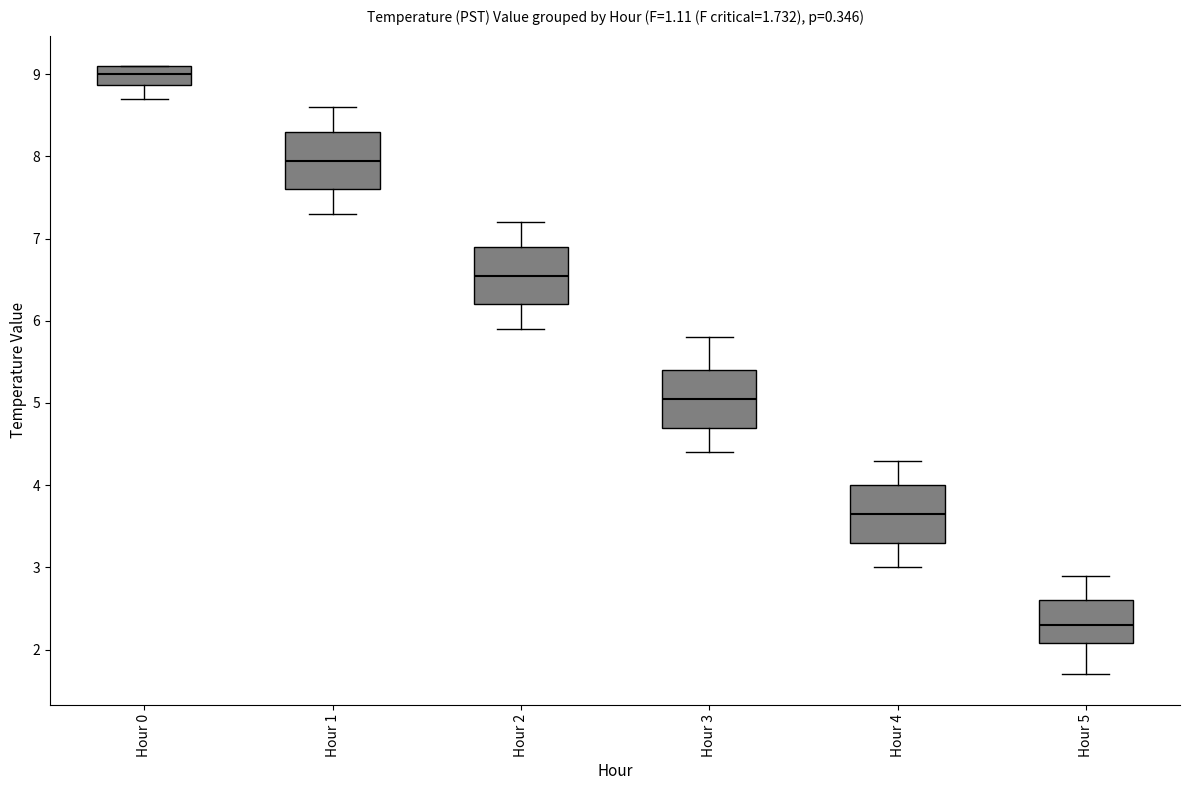

Which box's median line is the highest?

Hour 0